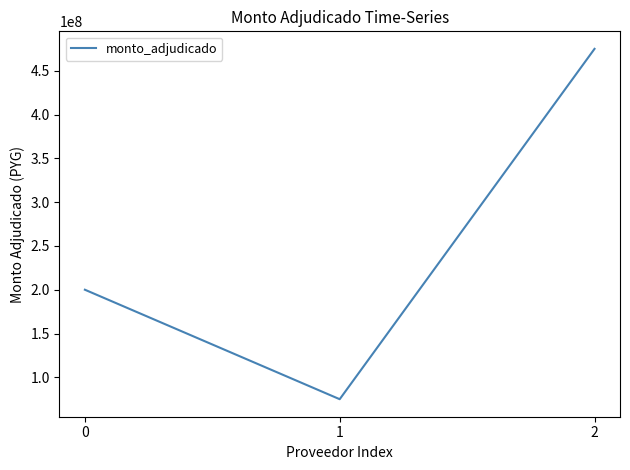

True or false: the data shows 232873114 at 2.

False